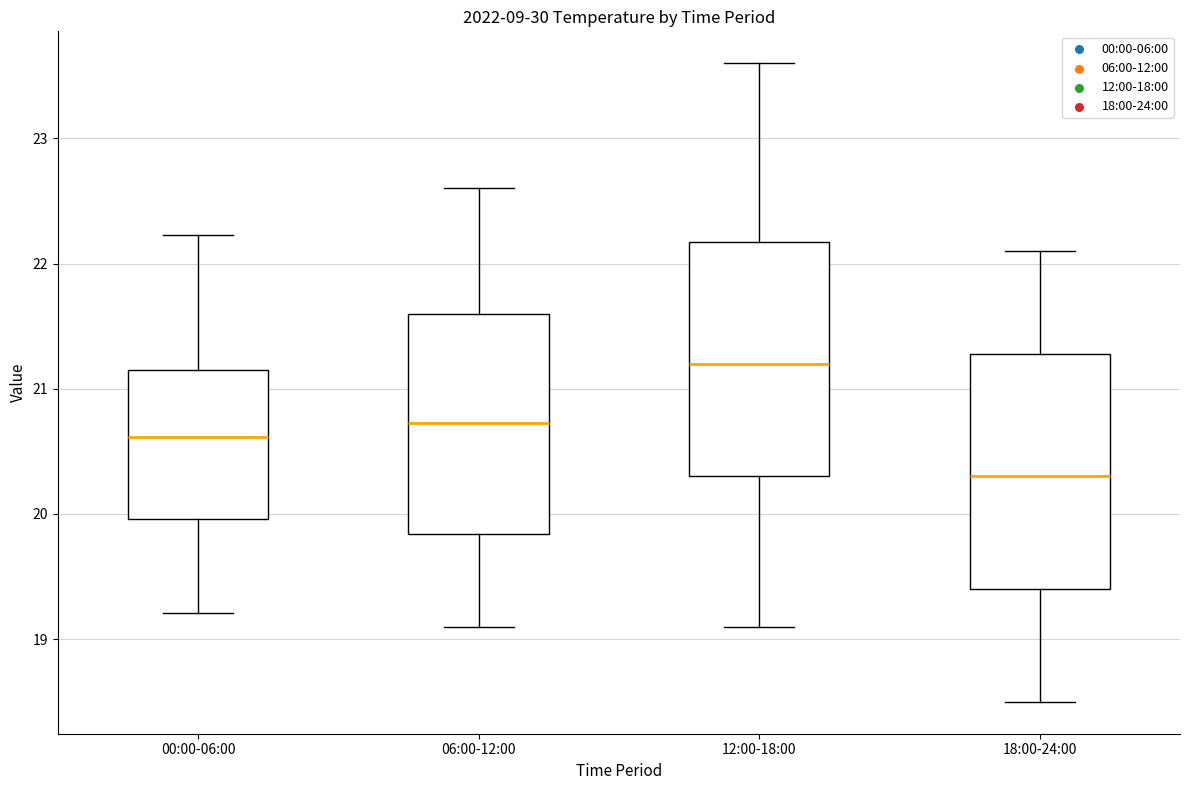

Reading left to right, read every box against the y-axis: the position of its median line, the range the box covers, and the ends of its whiskers. The values are not printed on the chart, so give them approximately, as read against the axis.

00:00-06:00: median 20.6, box 20.0 to 21.1, whiskers 19.2 to 22.2
06:00-12:00: median 20.7, box 19.8 to 21.6, whiskers 19.1 to 22.6
12:00-18:00: median 21.2, box 20.3 to 22.2, whiskers 19.1 to 23.6
18:00-24:00: median 20.3, box 19.4 to 21.3, whiskers 18.5 to 22.1